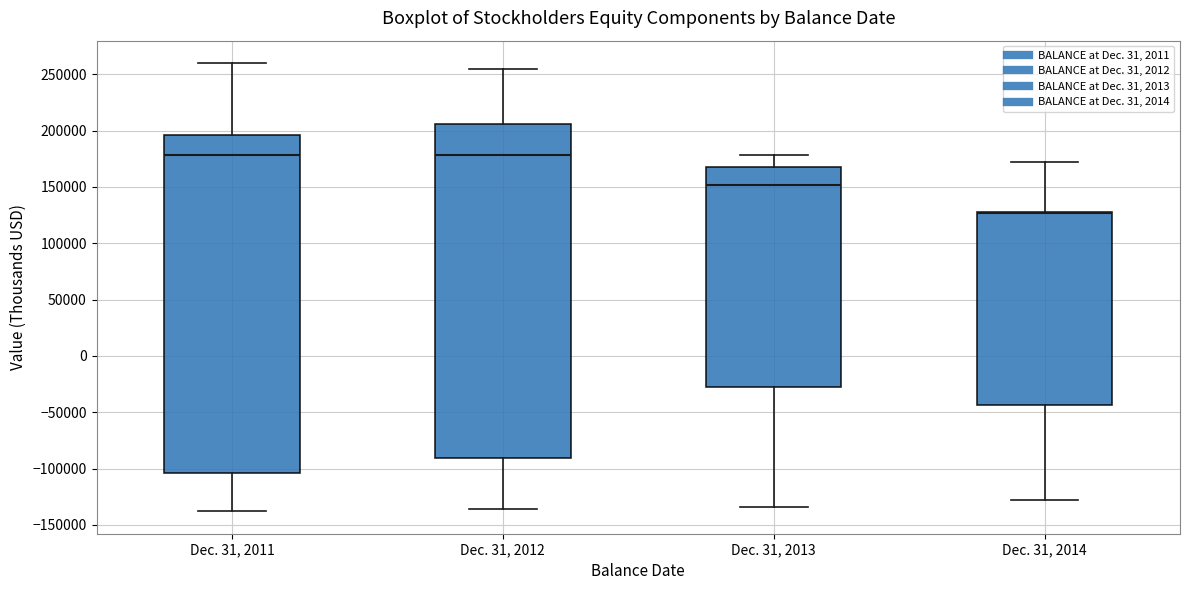

Reading left to right, read every box against the y-axis: the position of its median line, the range the box covers, and the ends of its whiskers. The values are not printed on the chart, so give them approximately, as read against the axis.

Dec. 31, 2011: median 180000, box -105000 to 195000, whiskers -140000 to 260000
Dec. 31, 2012: median 180000, box -90000 to 205000, whiskers -135000 to 255000
Dec. 31, 2013: median 150000, box -25000 to 170000, whiskers -135000 to 180000
Dec. 31, 2014: median 125000 (drawn on the box's upper edge), box -45000 to 130000, whiskers -130000 to 170000